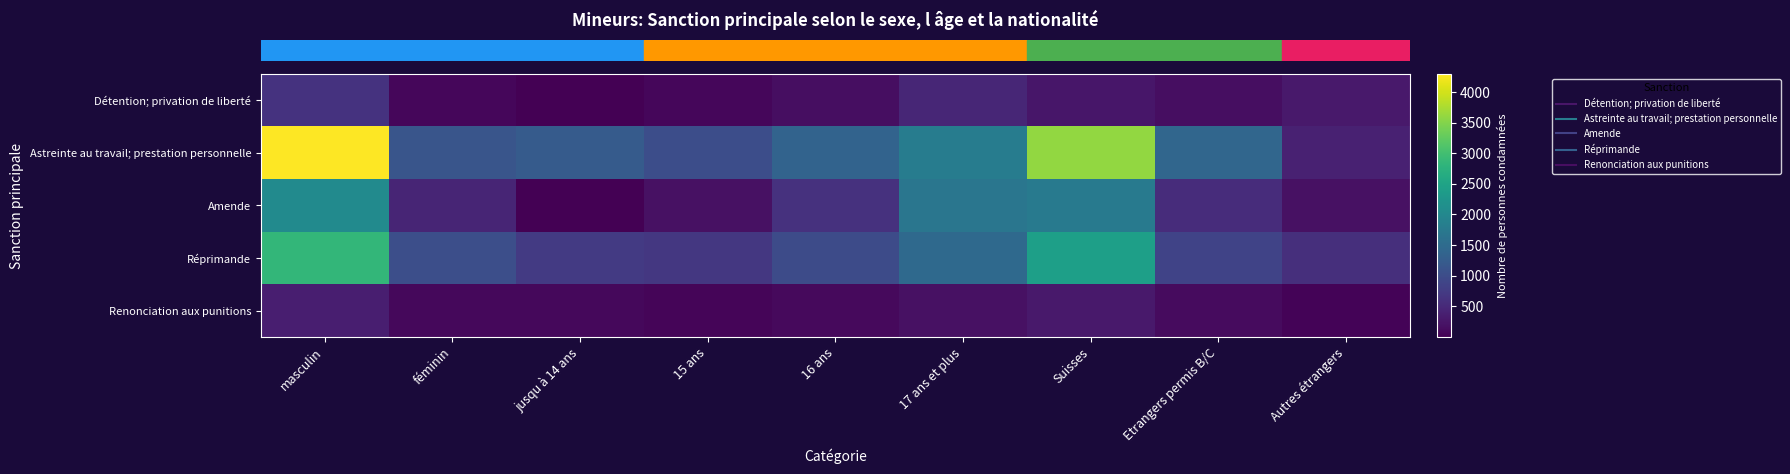

At how many categories does at least one series exceed 4214?

1